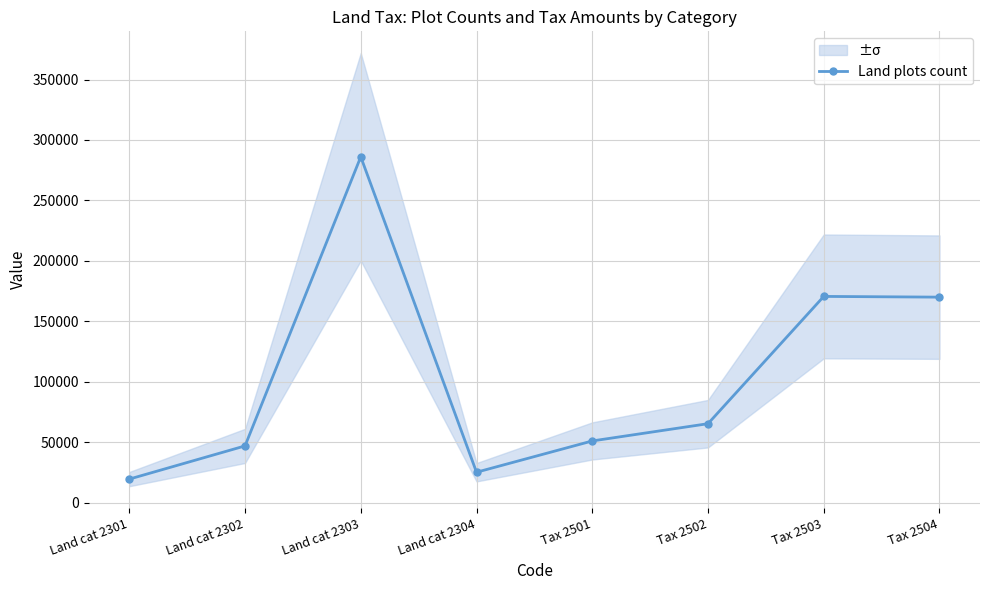

At which category does the data reach its first local valley?

Land cat 2304